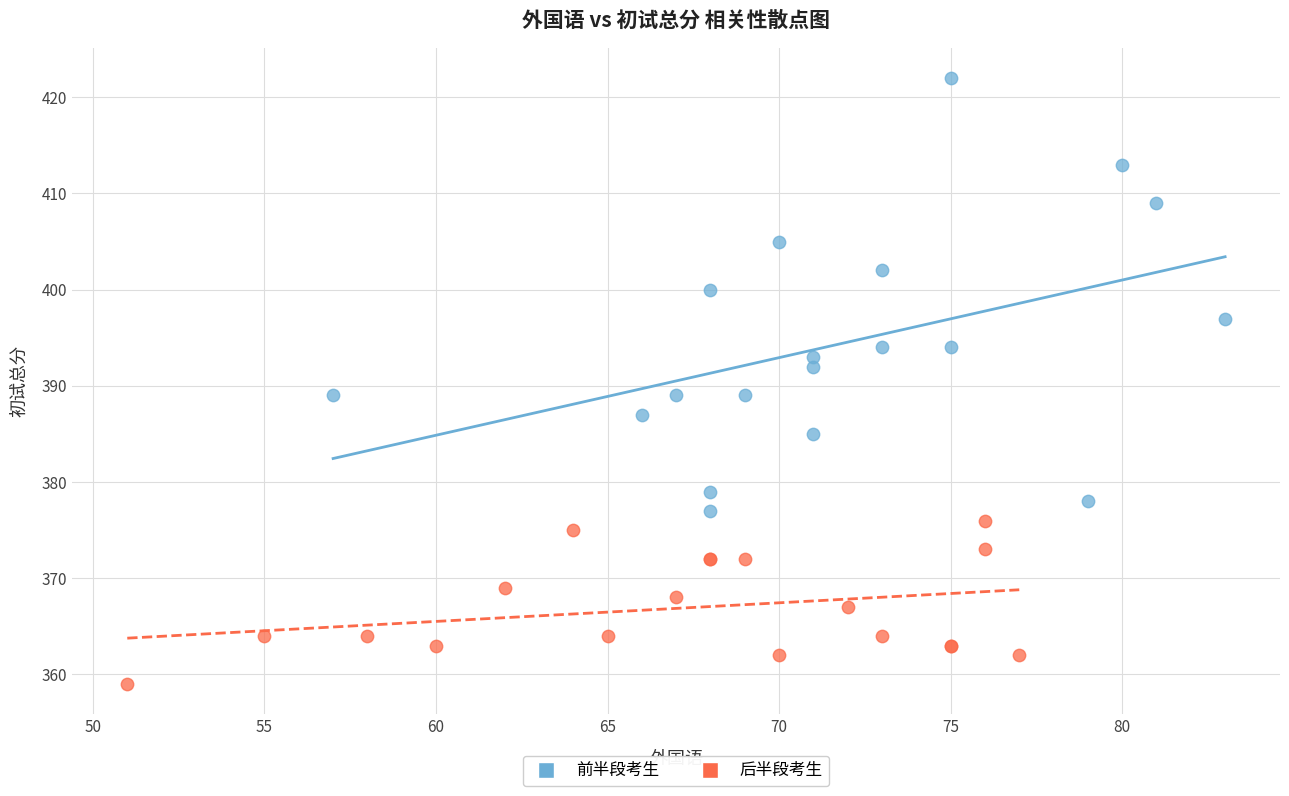

Which series reaches the maximum Y coordinate?

前半段考生